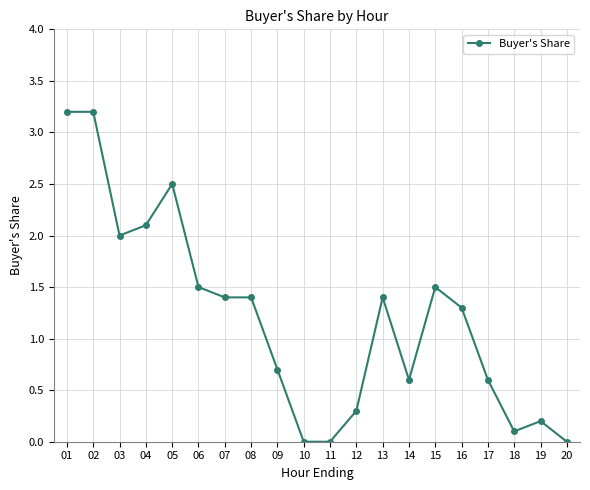

True or false: there are more than 1 points higher than both neighbors.

True